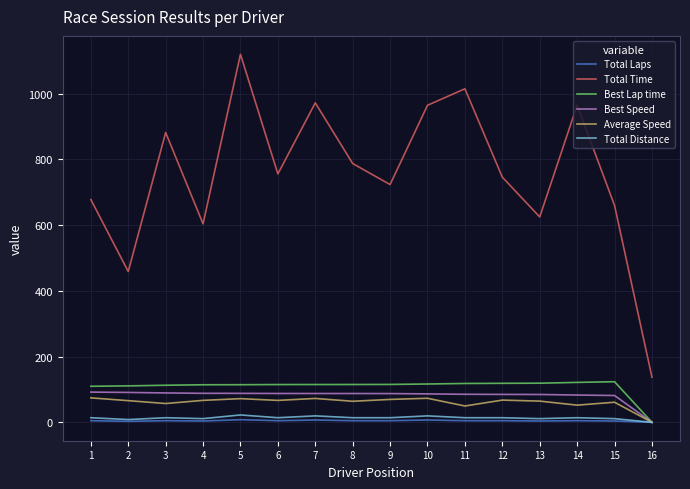

What is the greatest value displayed?

1119.6